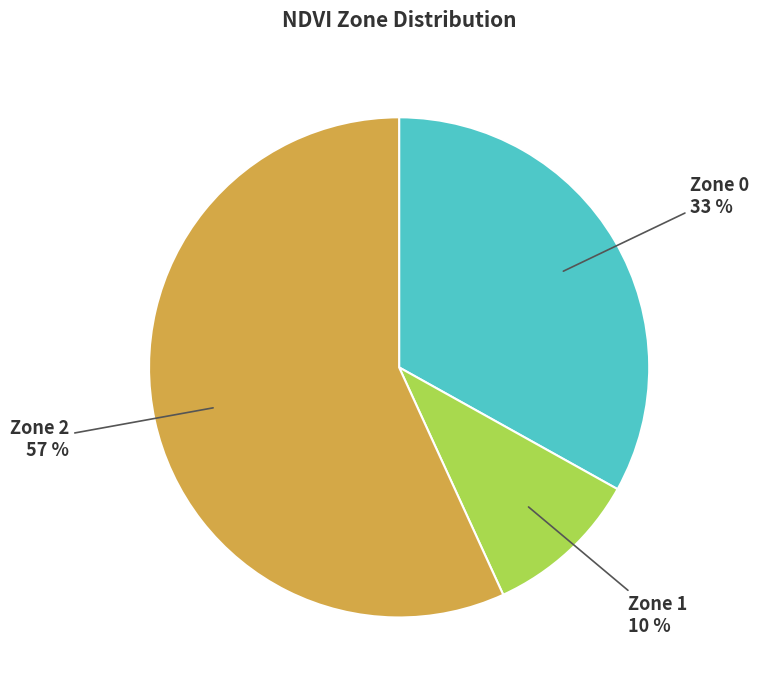

Do Zone 0 and Zone 1 together represent more than half of the pie?

No